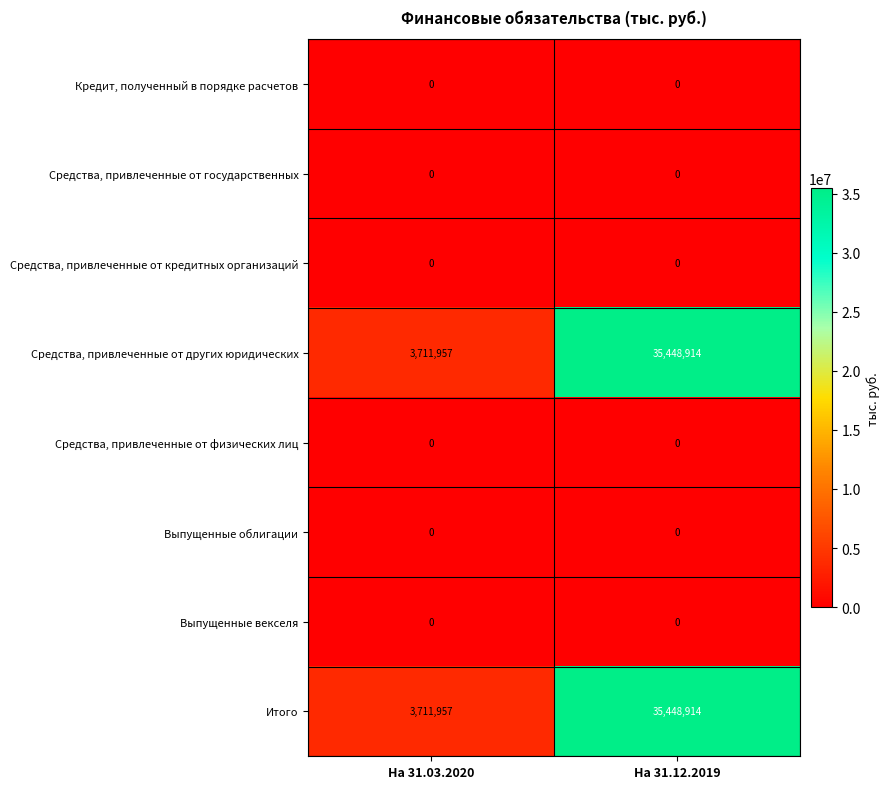

What is the total value across all series at На 31.12.2019?

70897828